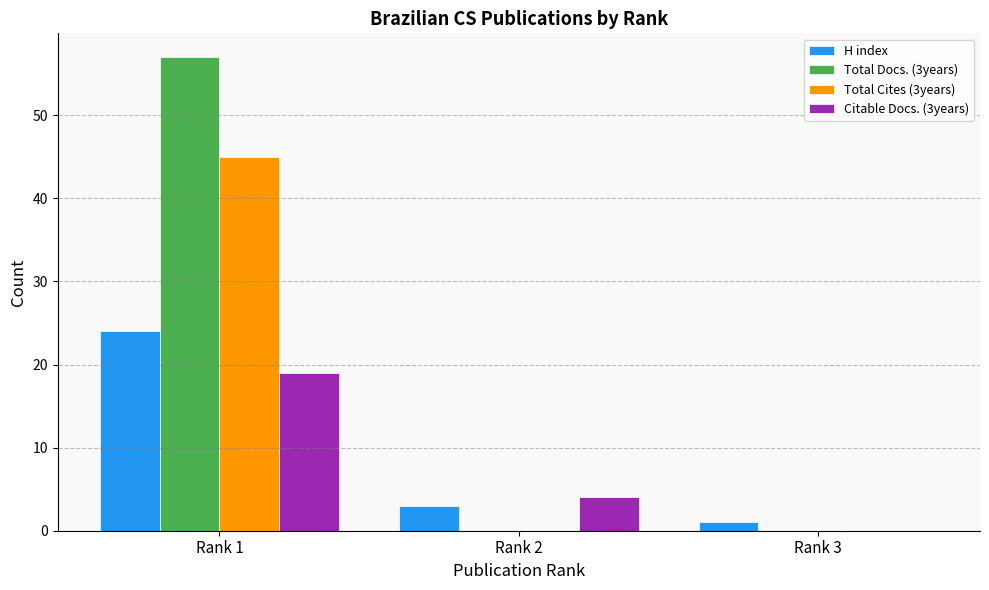

At which category is the sum across all series the highest?

Rank 1